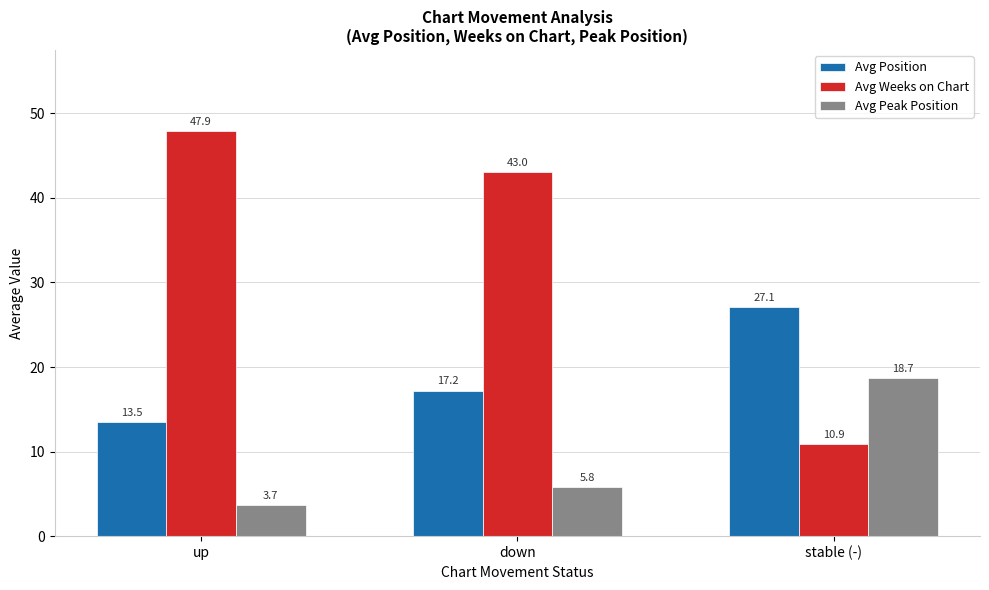

Reading left to right, extract all data points from this chart.

Avg Position: 13.5	17.2	27.1
Avg Weeks on Chart: 47.9	43.0	10.9
Avg Peak Position: 3.7	5.8	18.7